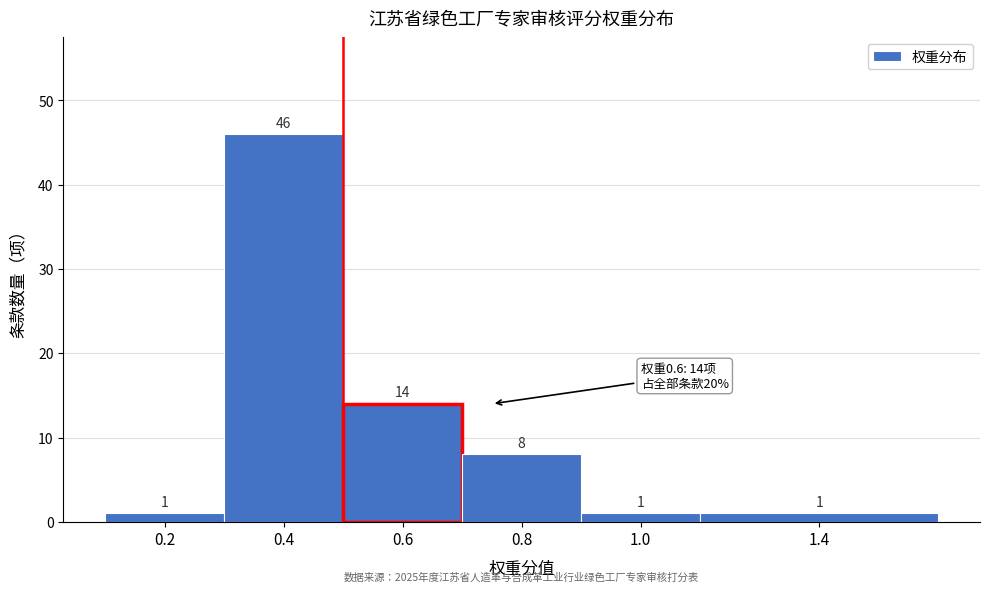

Reading left to right, transcribe all the data shown in this chart.

0.2=1	0.4=46	0.6=14	0.8=8	1.0=1	1.4=1